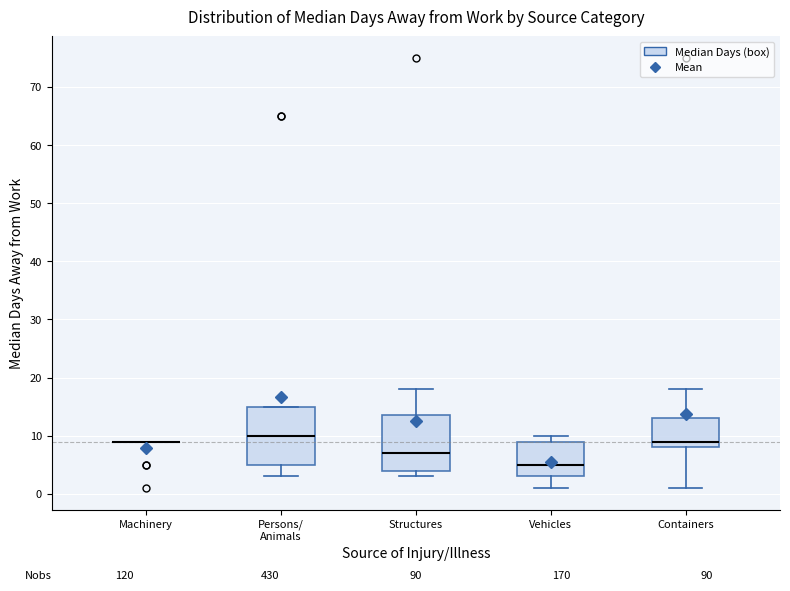

Reading left to right, transcribe this box plot: for each box, give where its median line is, the range the box spans, and where its two whiskers end, as read against the y-axis. The values are not printed on the chart, so give them approximately, as read against the axis.

Machinery: box collapsed to a line at 9, whiskers 9 to 9
Persons/ Animals: median 10, box 5 to 15, whiskers 3 to 15
Structures: median 7, box 4 to 14, whiskers 3 to 18
Vehicles: median 5, box 3 to 9, whiskers 1 to 10
Containers: median 9, box 8 to 13, whiskers 1 to 18